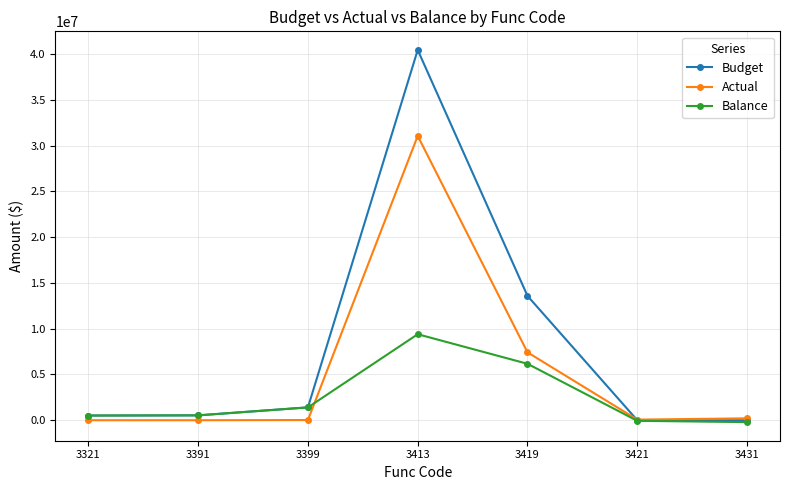

Rank the series at 3419 from highest to lowest value.

Budget, Actual, Balance